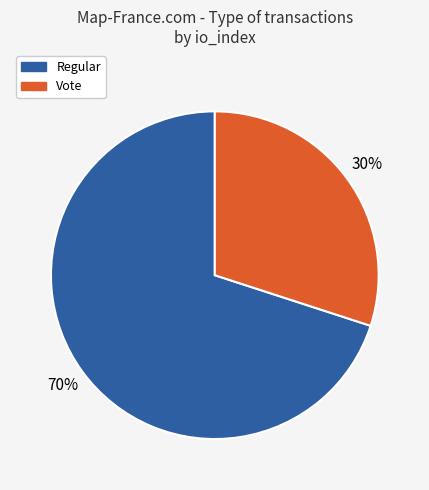

Which slice is the smallest?

Vote